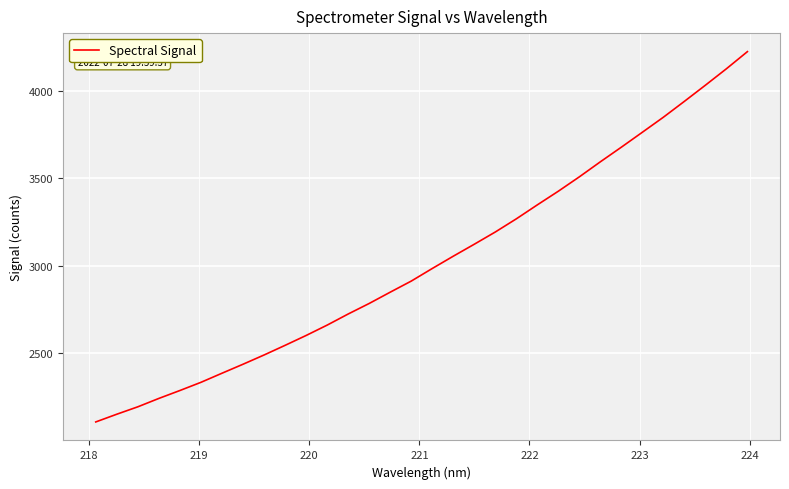

Does the chart display data point markers on the line(s)?

No